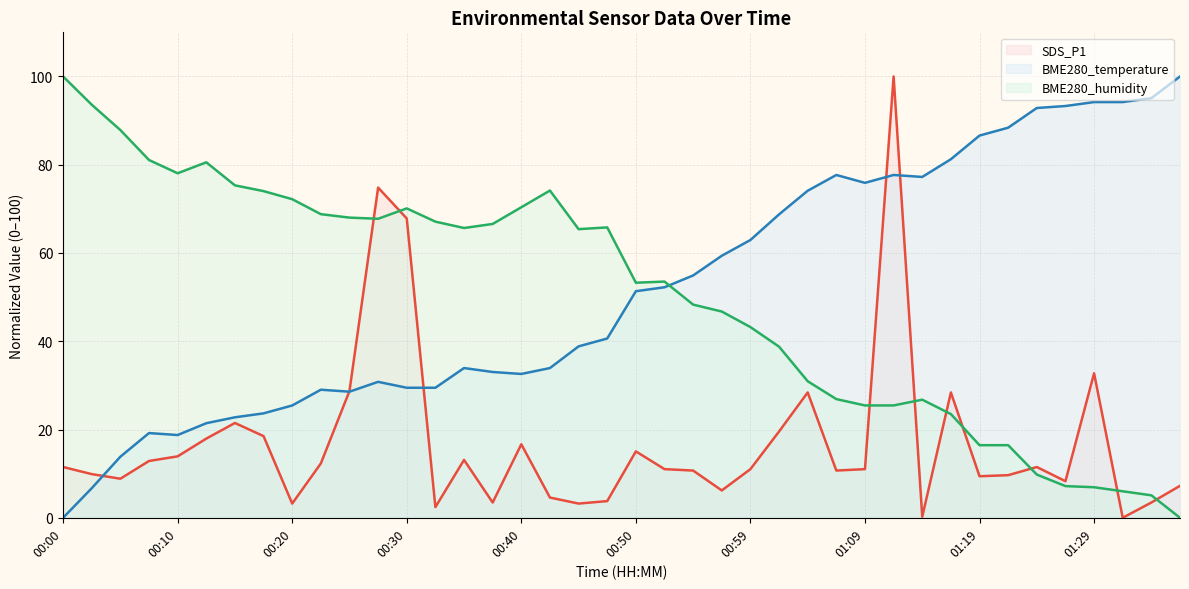

Between 01:02 and 01:17, which series saw the biggest shift?

BME280_humidity